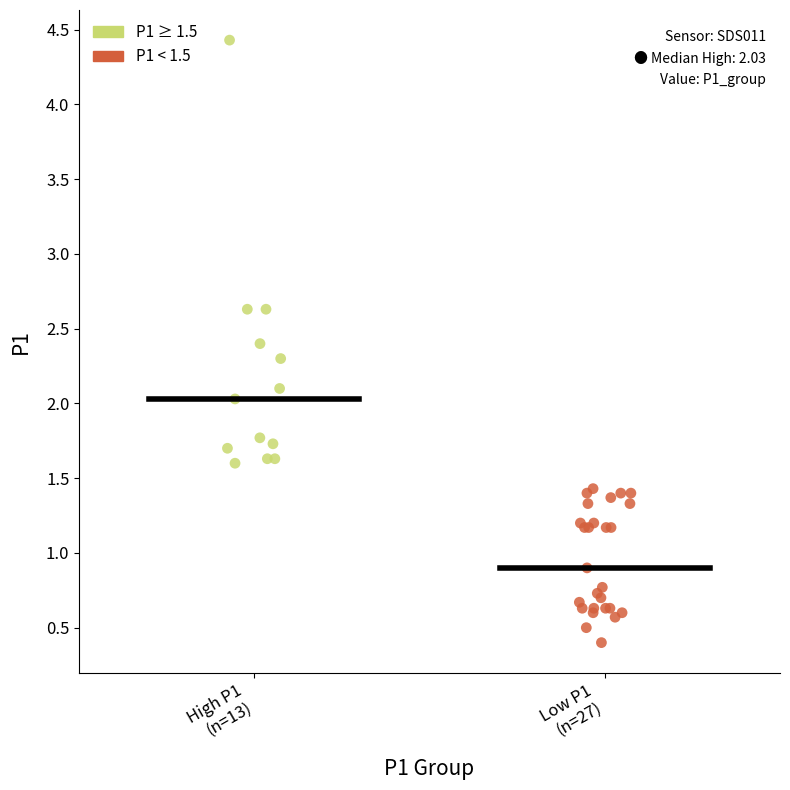

Which series has the largest Y range (max minus min)?

P1 ≥ 1.5